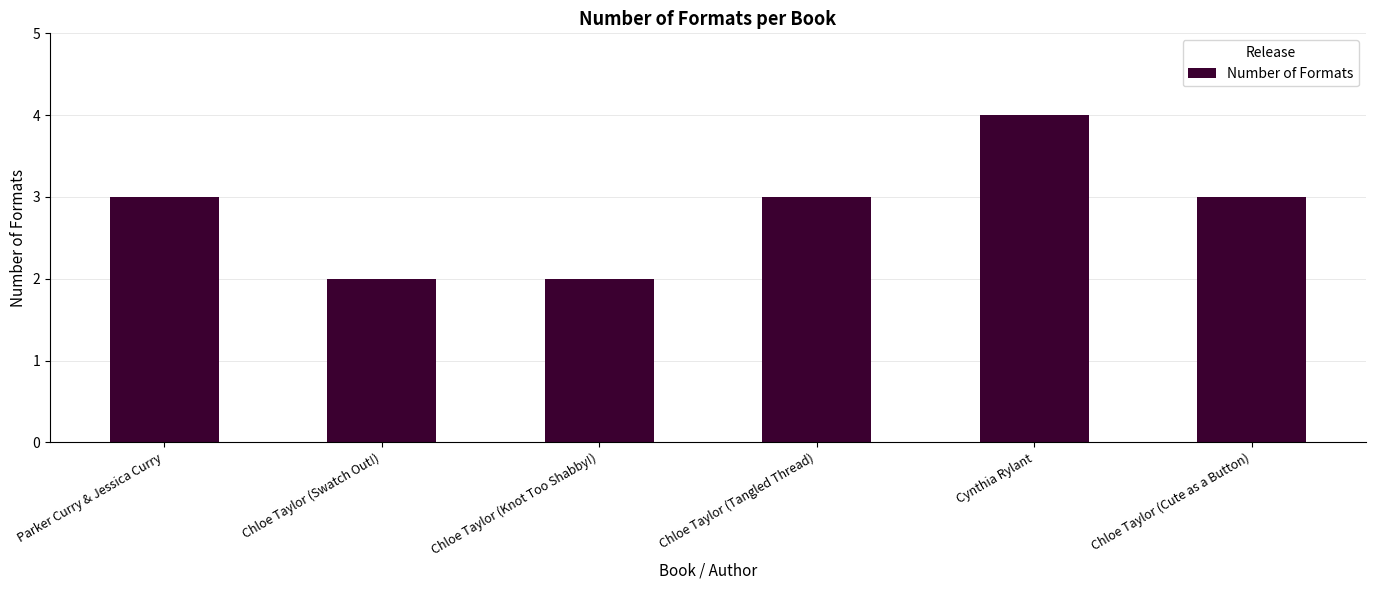

What is the greatest value displayed?

4